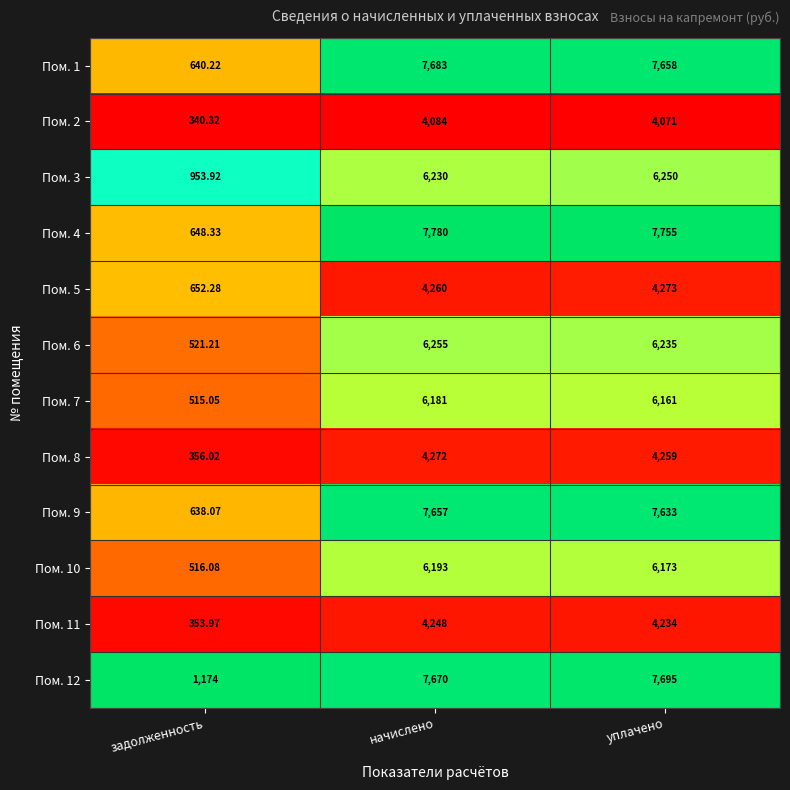

Is the value of Пом. 7 at уплачено greater than the value of Пом. 1 at уплачено?

No